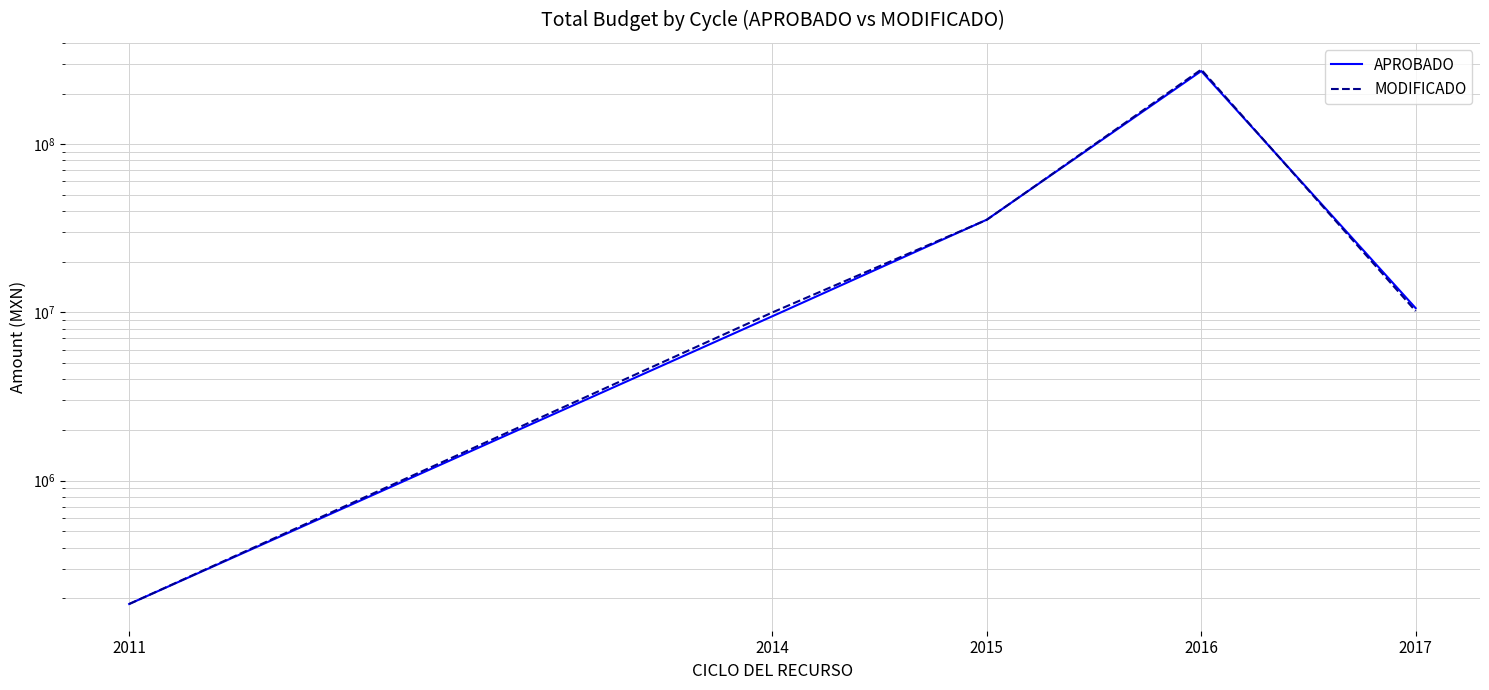

Which series changed the most between 2014 and 2017?

APROBADO